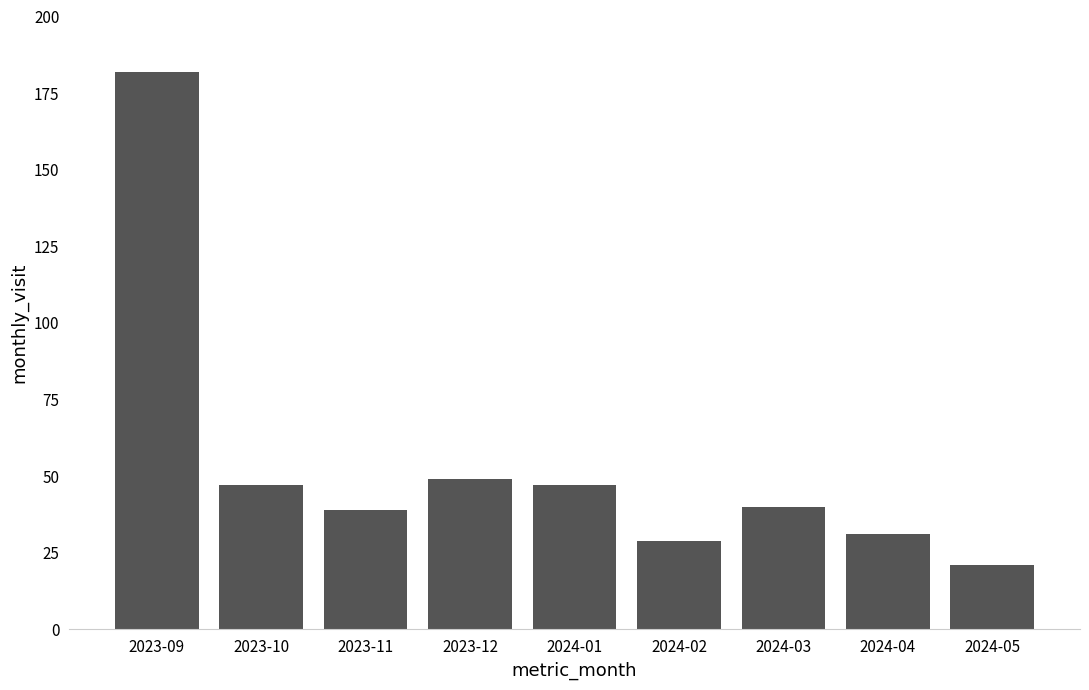

What is the difference between the values at 2024-04 and 2023-09?

151